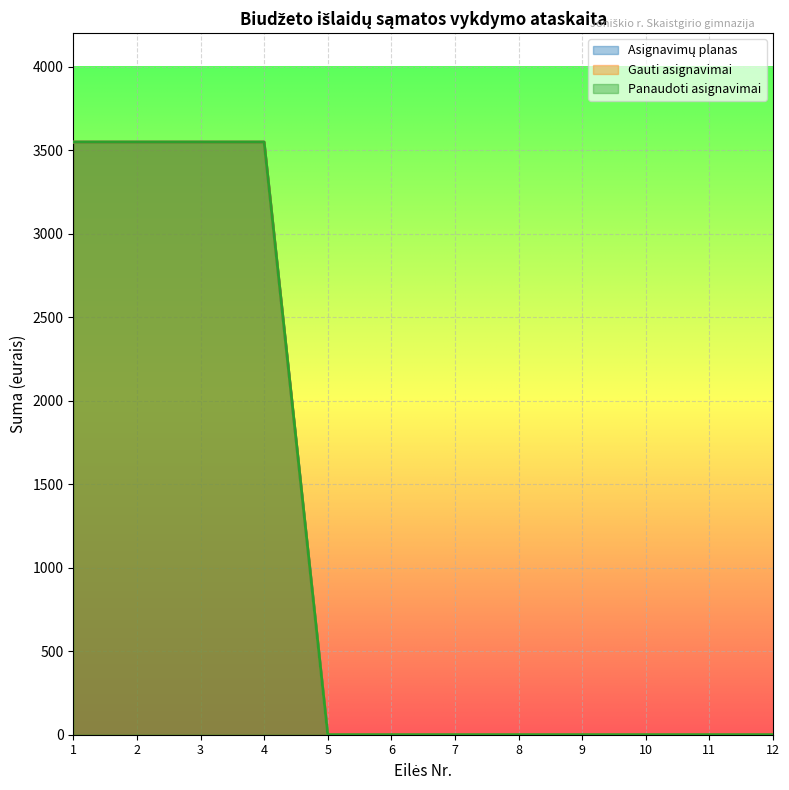

Is the value of Gauti asignavimai at 9 greater than the value of Panaudoti asignavimai at 4?

No